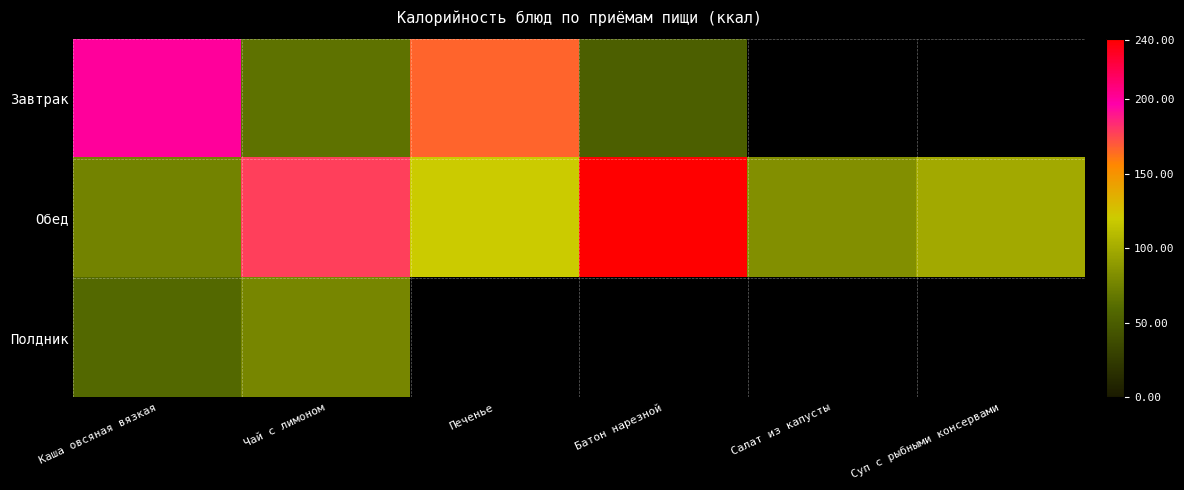

What is the difference between the maximum and minimum values in the Полдник series?

18.9